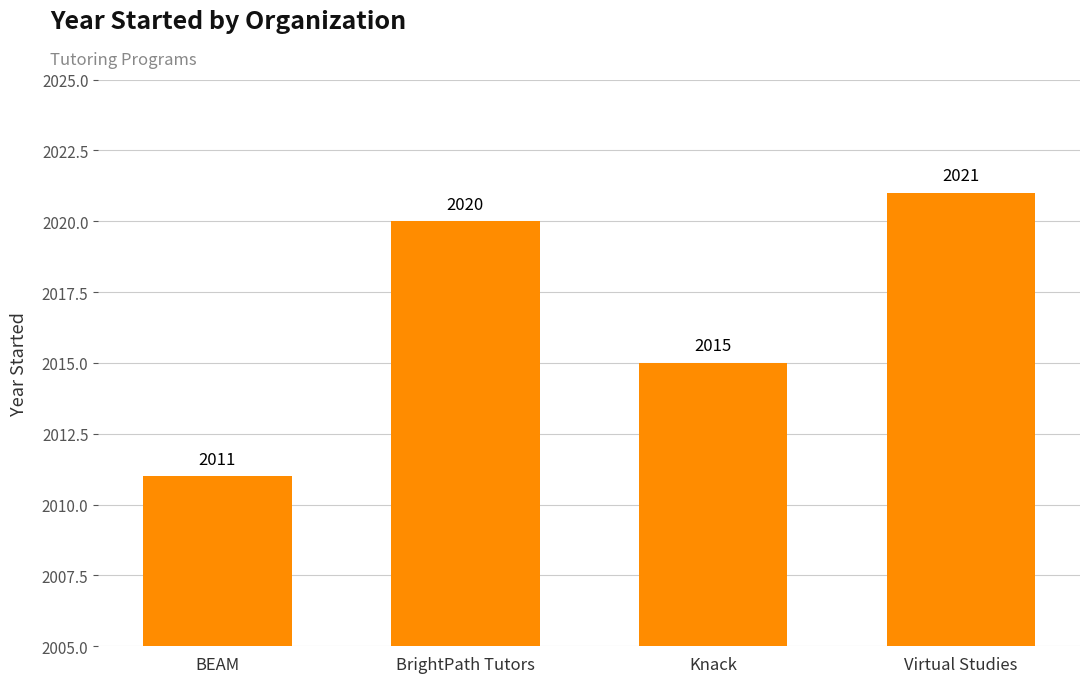

Does the chart contain stacked bars?

No